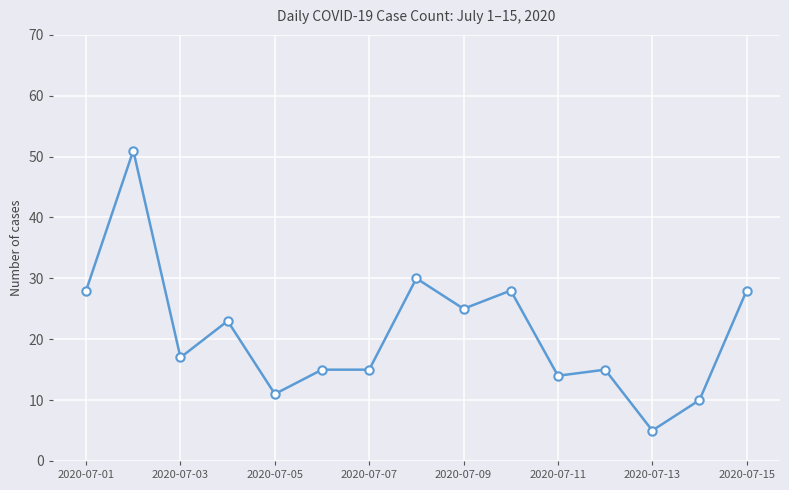

What is the average value?

21